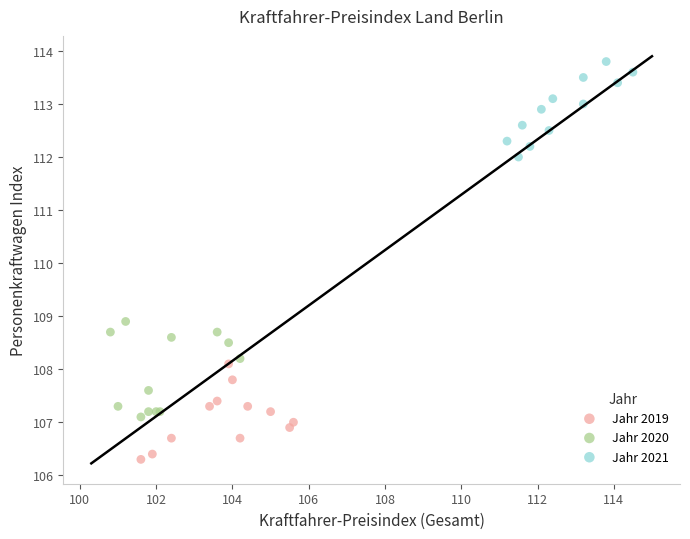

Which series contains the highest Y value?

Jahr 2021